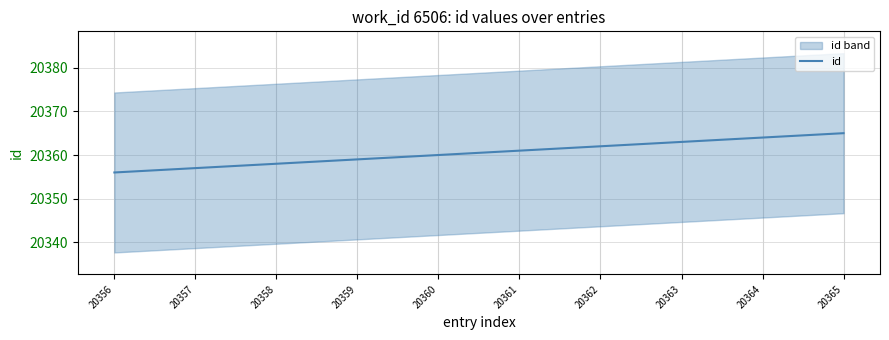

Rank the categories by value from lowest to highest.

20356, 20357, 20358, 20359, 20360, 20361, 20362, 20363, 20364, 20365